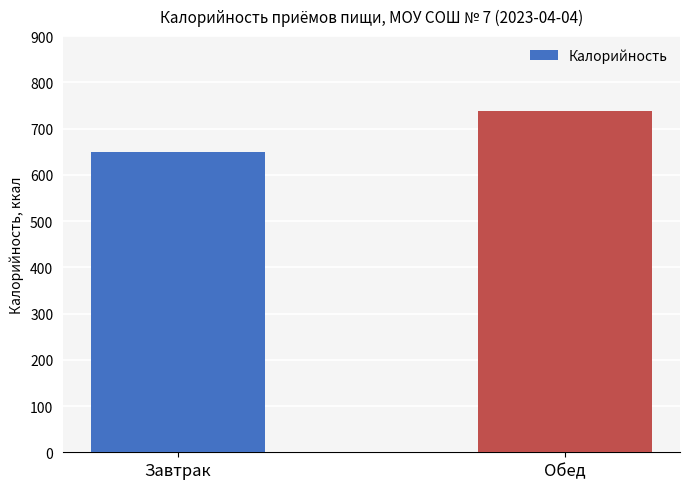

The value at Обед is 739.0. True or false?

True